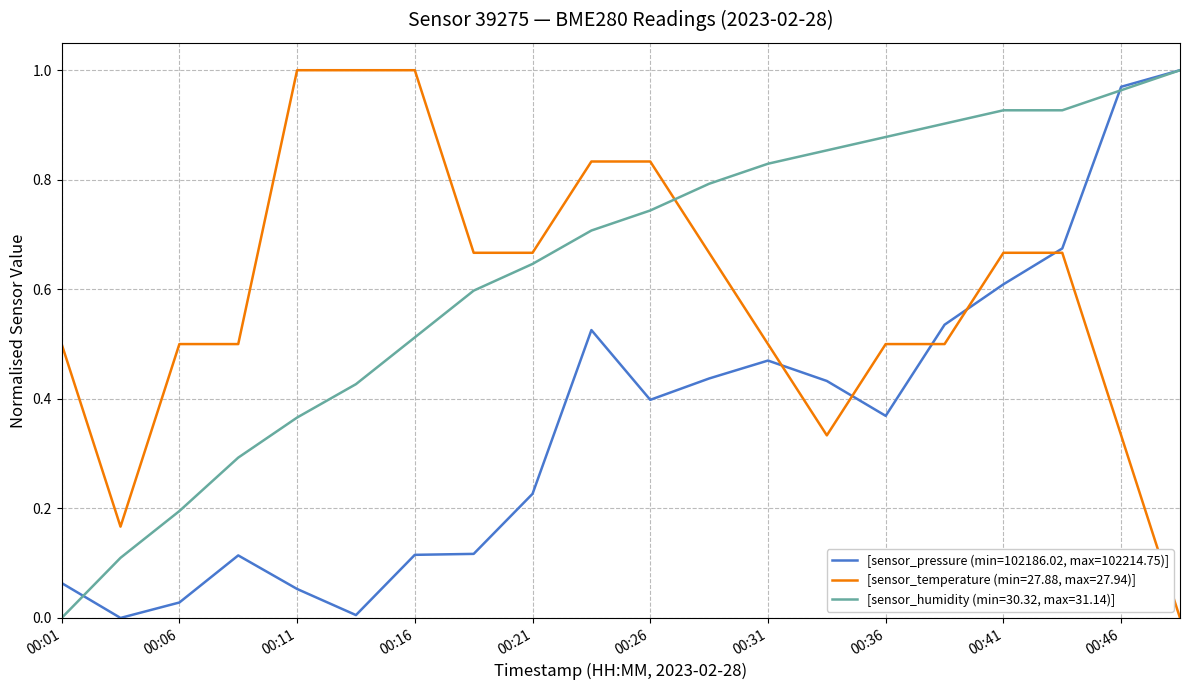

Rank the series by their average value, from lowest to highest.

[sensor_pressure (min=102186.02, max=102214.75)], [sensor_temperature (min=27.88, max=27.94)], [sensor_humidity (min=30.32, max=31.14)]